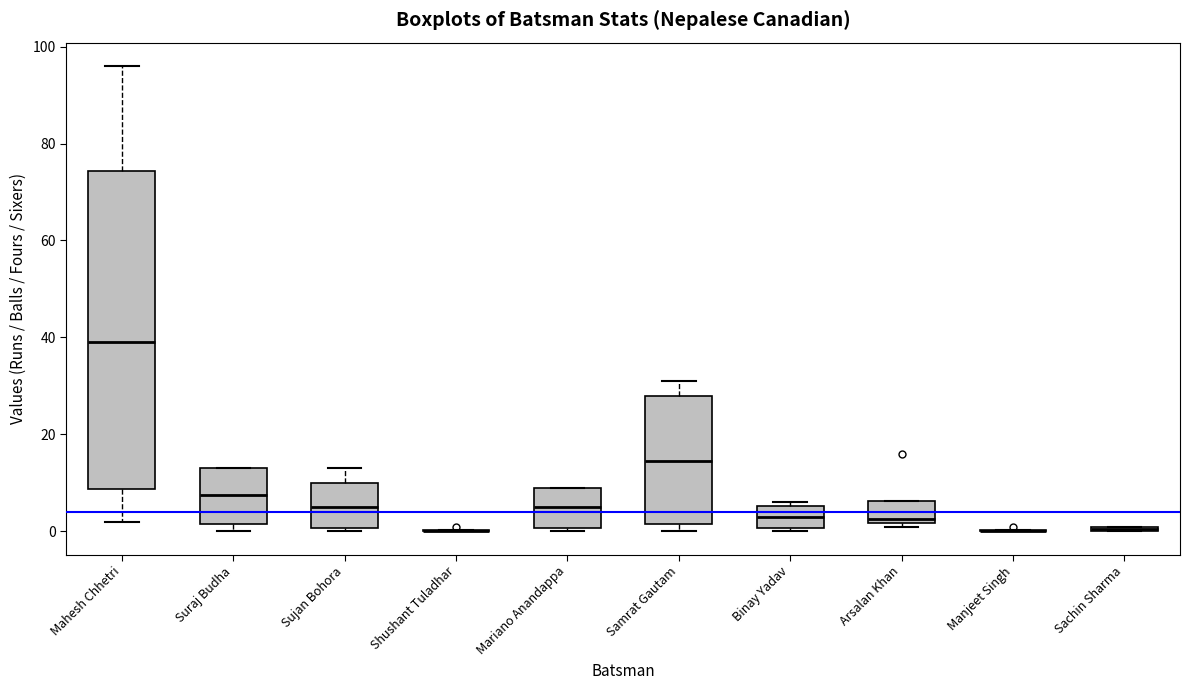

Where is the lower edge of the box for Sujan Bohora on the y-axis? The values are not printed on the chart, so give them approximately, as read against the axis.

0